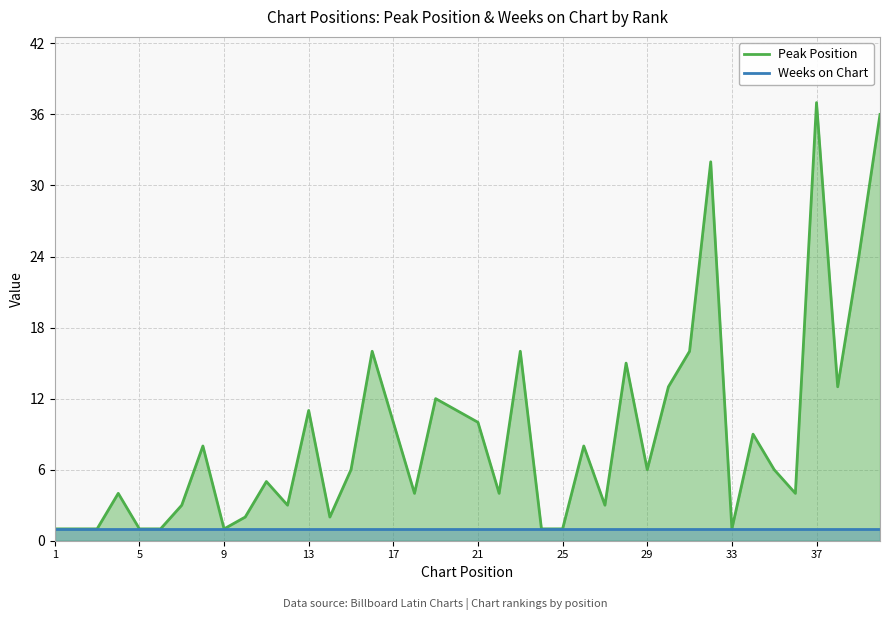

What is the value of the 27th point from the left?

3